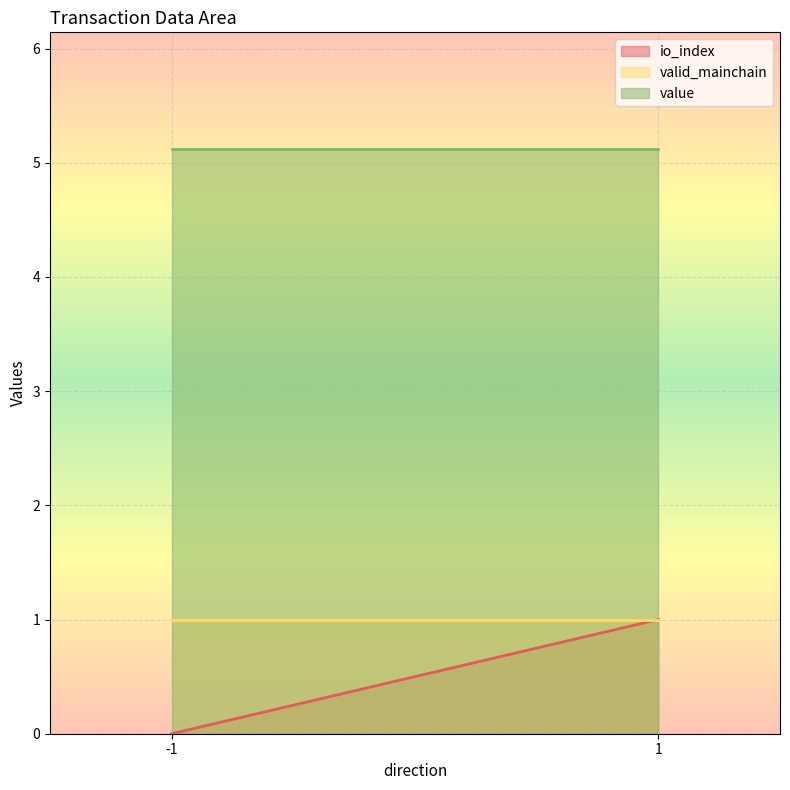

True or false: valid_mainchain has more than 0 points higher than both neighbors.

False